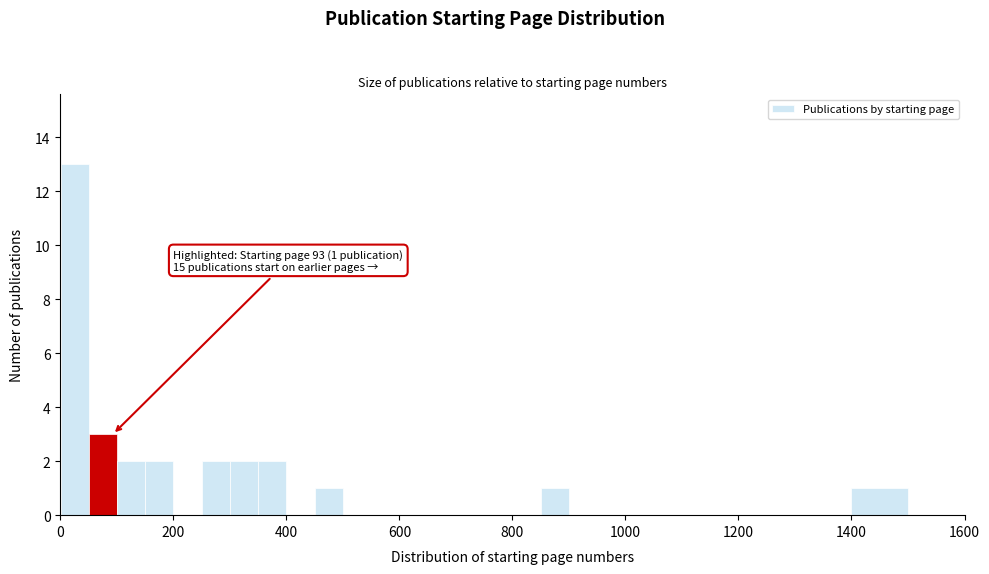

Read against the x-axis, roughly where is the centre of the tallest bar?

20